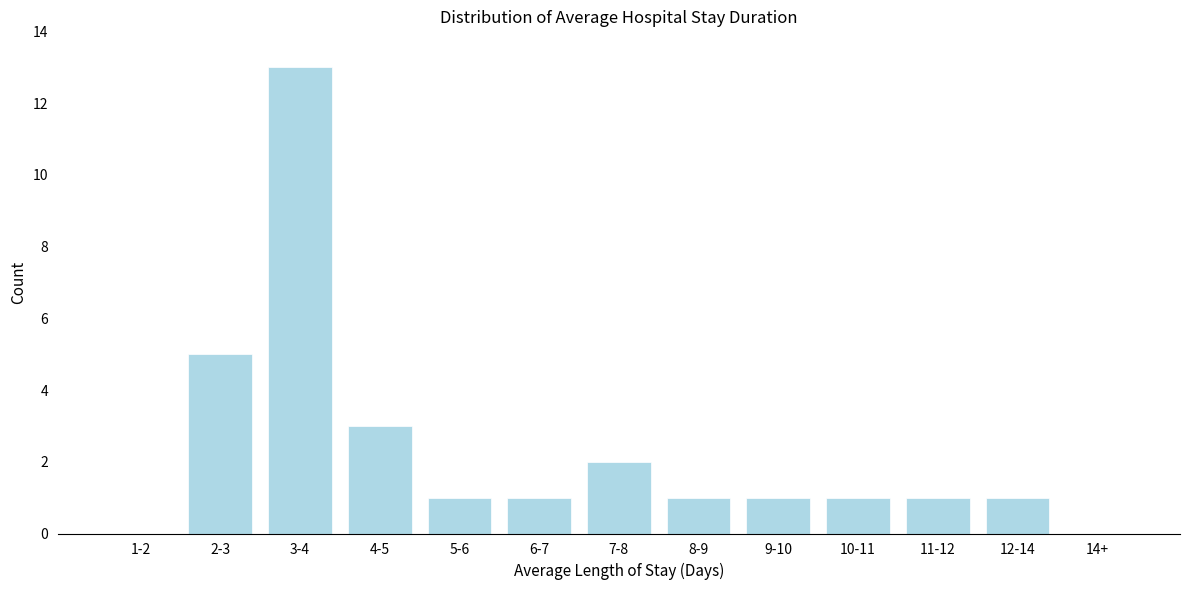

Reading right to left, what are all the values shown in this chart?

14+=0	12-14=1	11-12=1	10-11=1	9-10=1	8-9=1	7-8=2	6-7=1	5-6=1	4-5=3	3-4=13	2-3=5	1-2=0